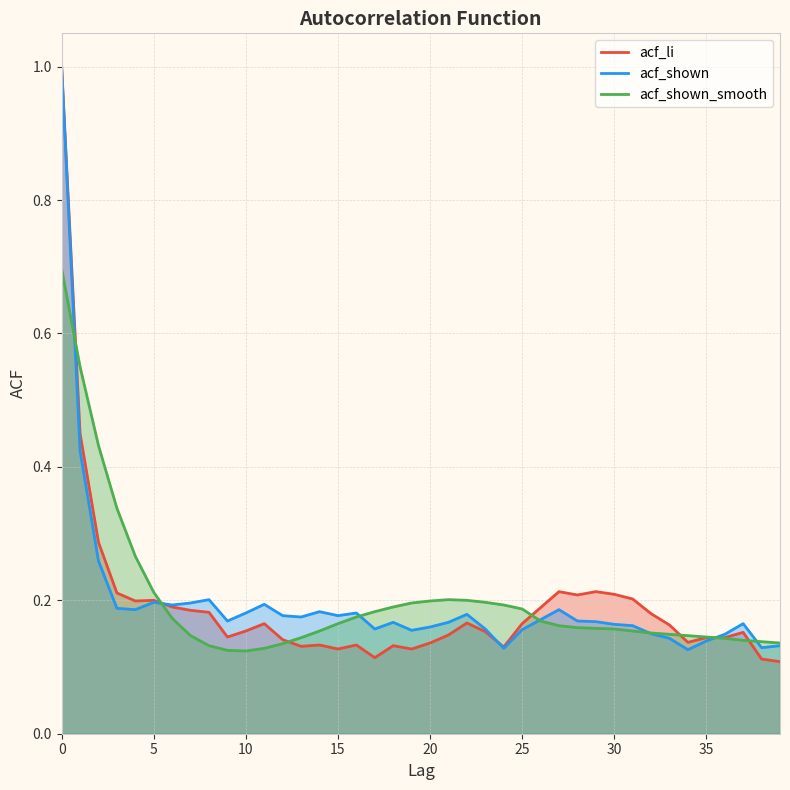

Which category has the lowest value in the acf_shown series?

34